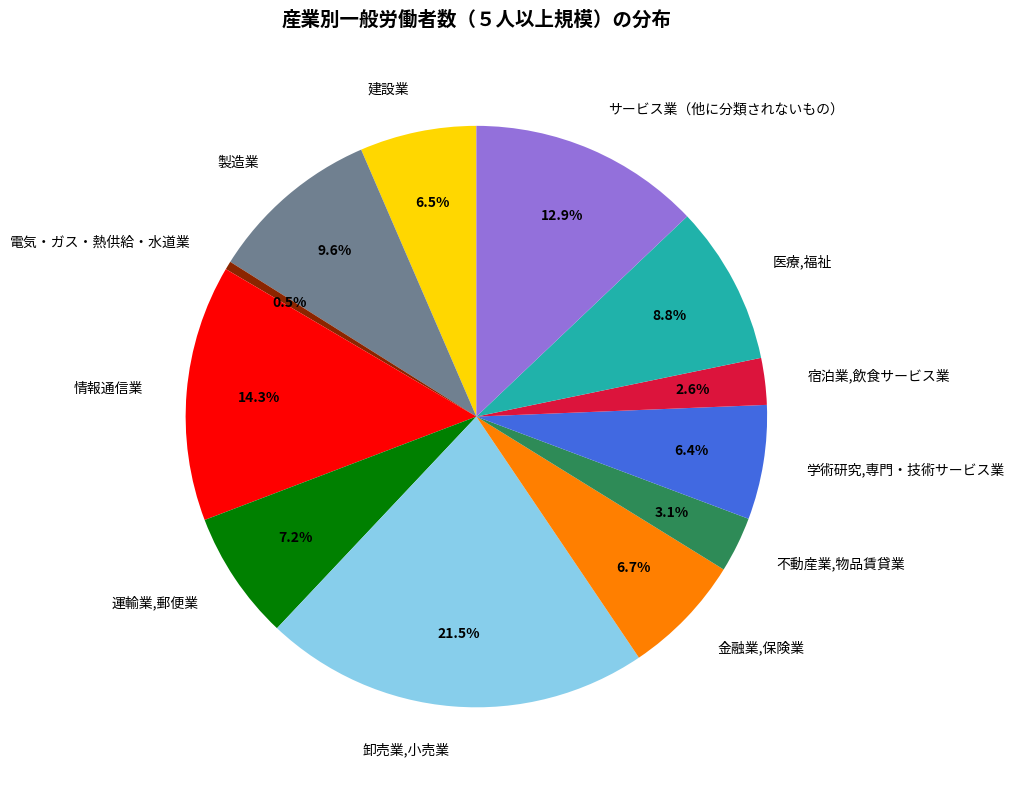

Is it true that 運輸業,郵便業 is 7% of the pie?

True